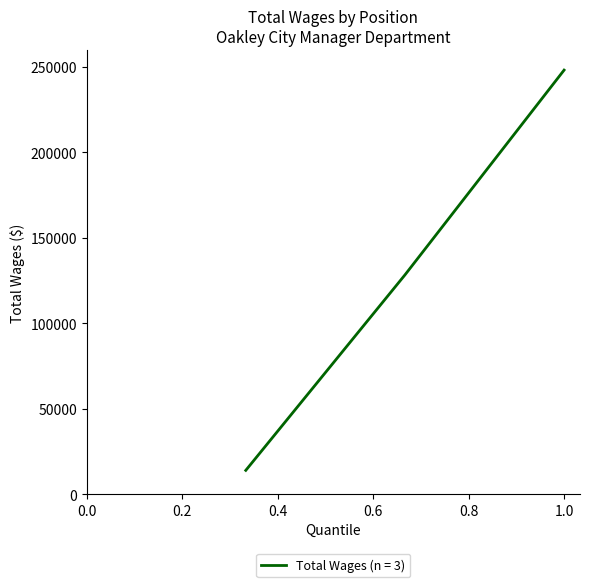

How many series are shown in this chart?

1